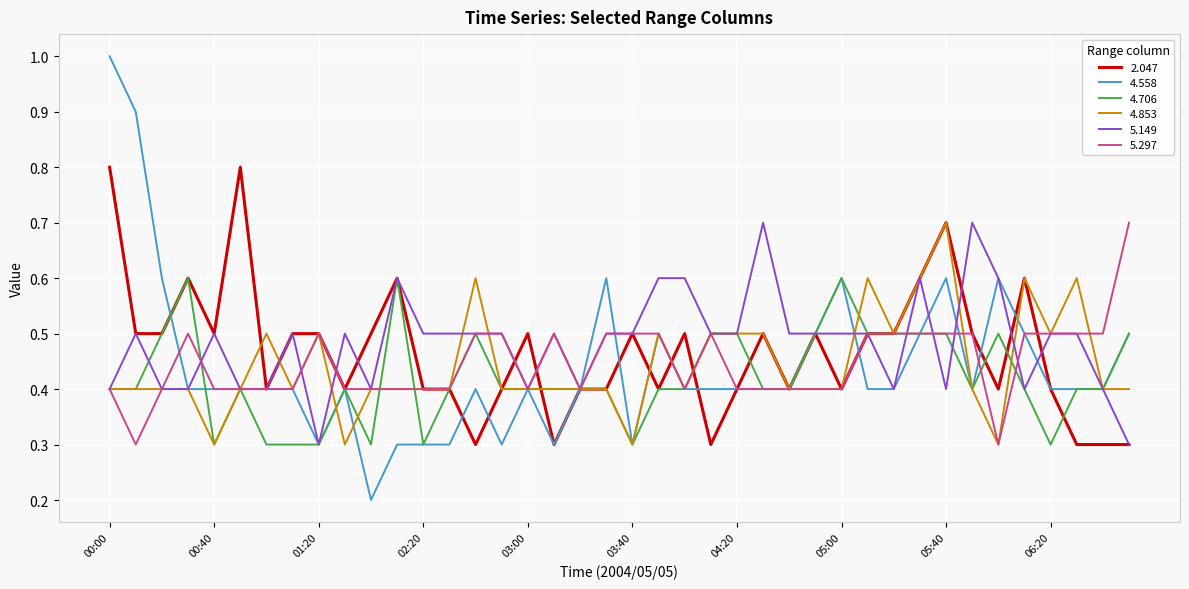

Which series has the widest spread of values?

4.558